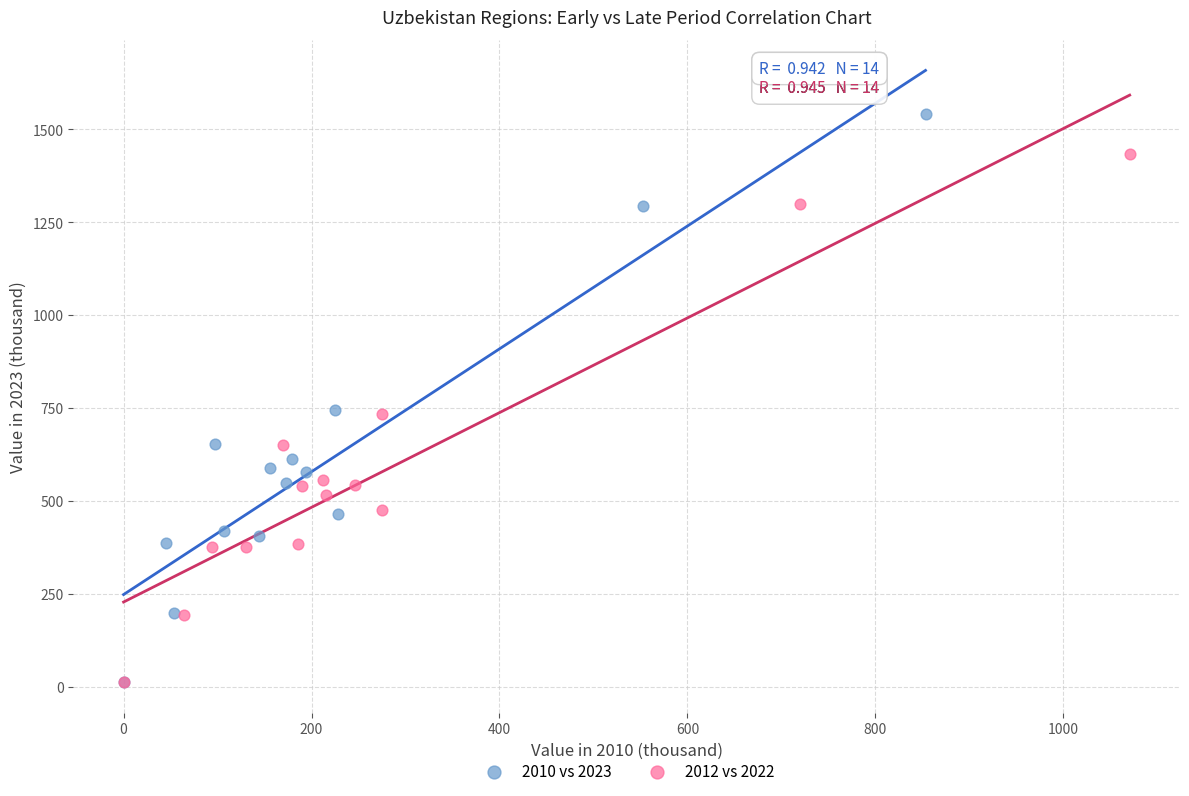

Which series has the largest Y range (max minus min)?

2010 vs 2023